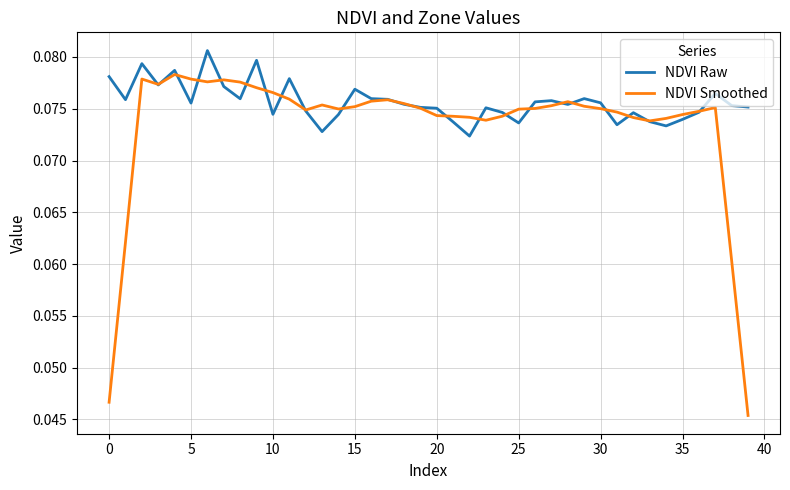

What are all the series names shown in the legend?

NDVI Raw, NDVI Smoothed